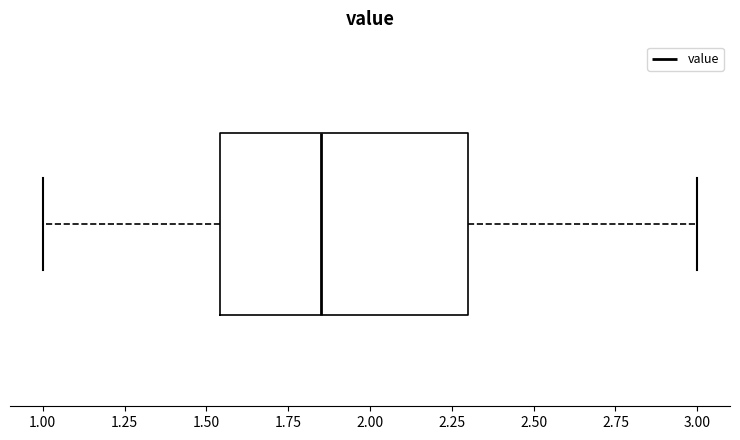

Where is the right edge of the box on the x-axis? The values are not printed on the chart, so give them approximately, as read against the axis.

2.30